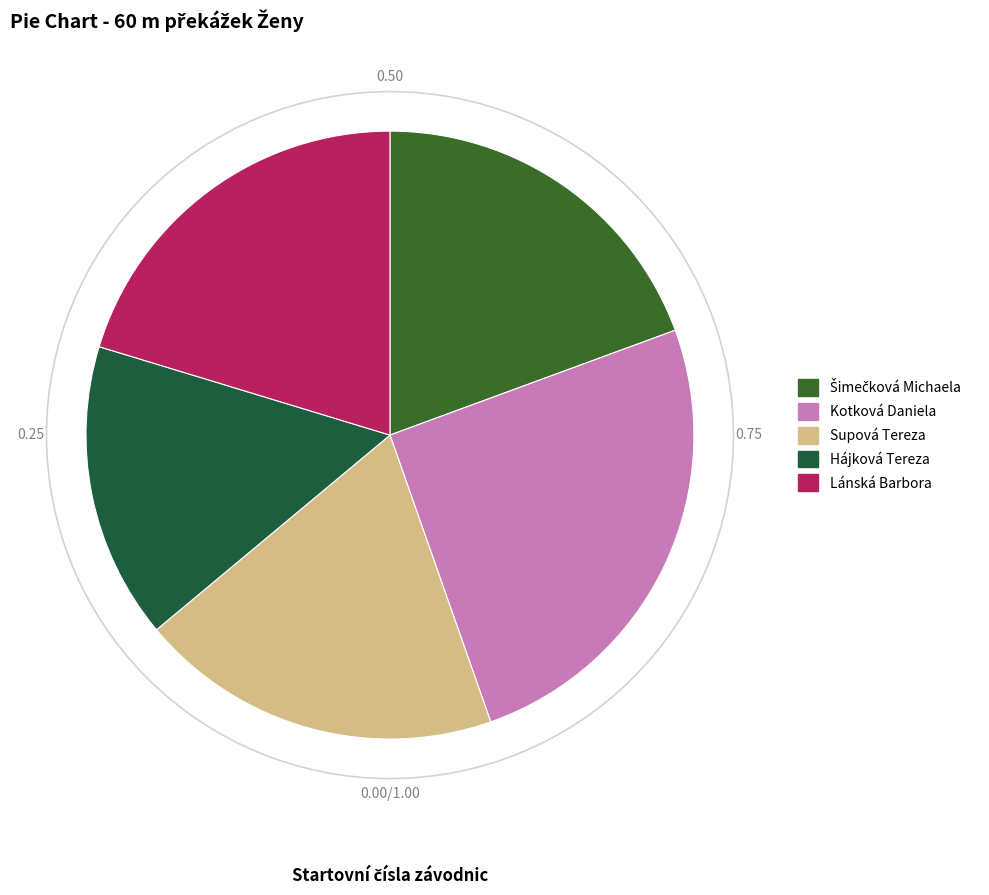

Is there a majority slice in this chart?

No